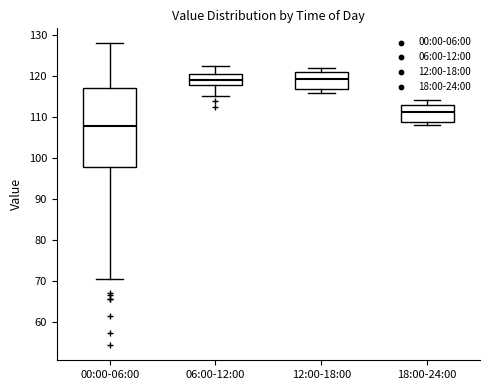

Which box's median line is the lowest?

00:00-06:00